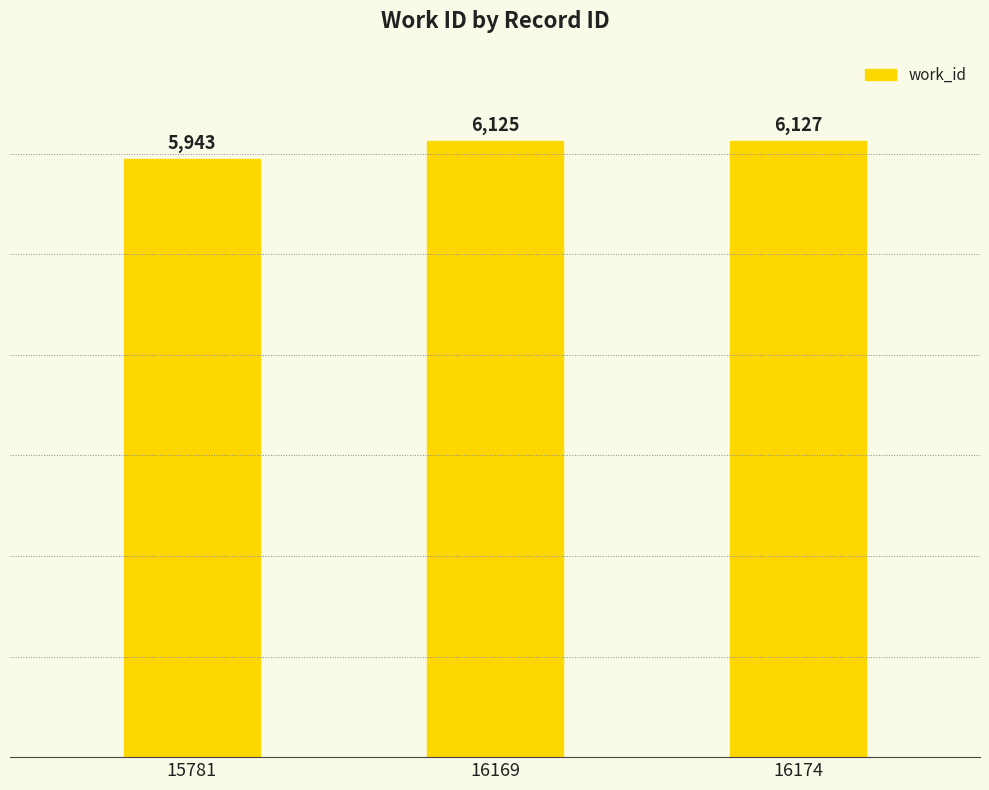

Count the number of categories in the chart.

3